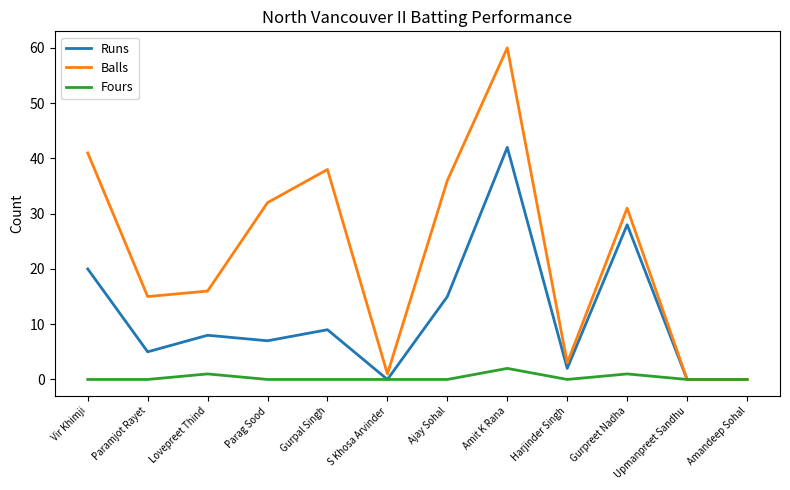

Rank the series by their maximum value, from highest to lowest.

Balls, Runs, Fours